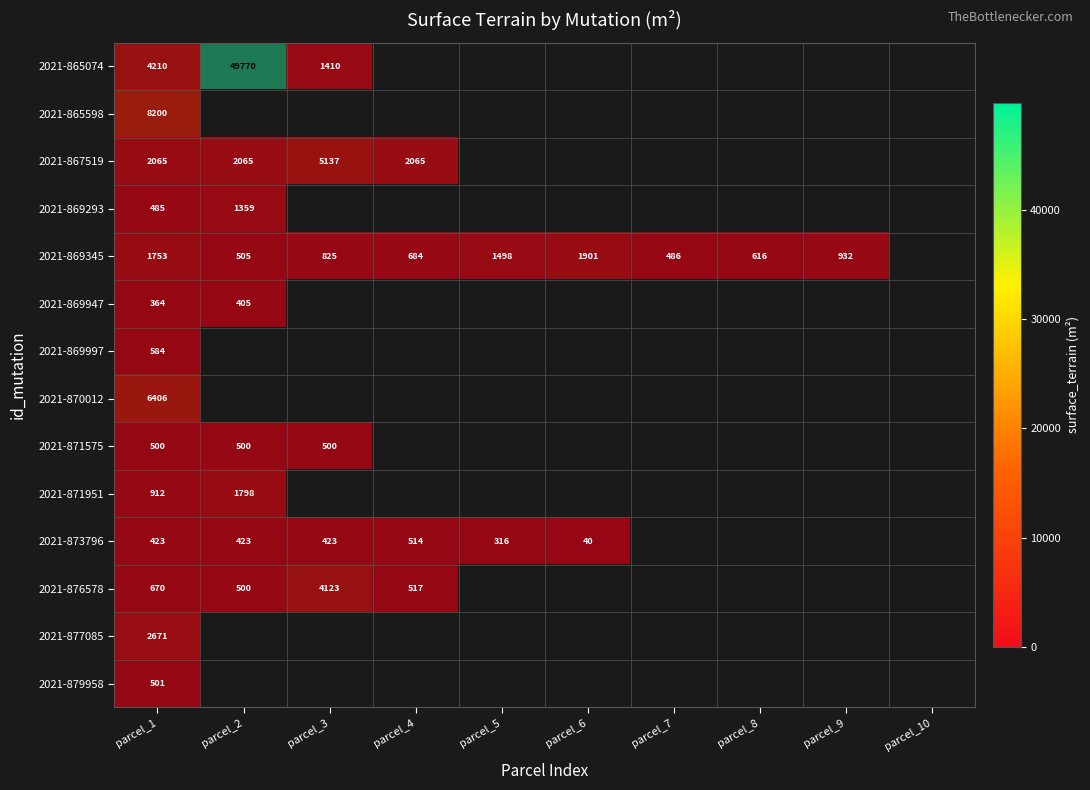

Which category has the highest value across all series?

parcel_4